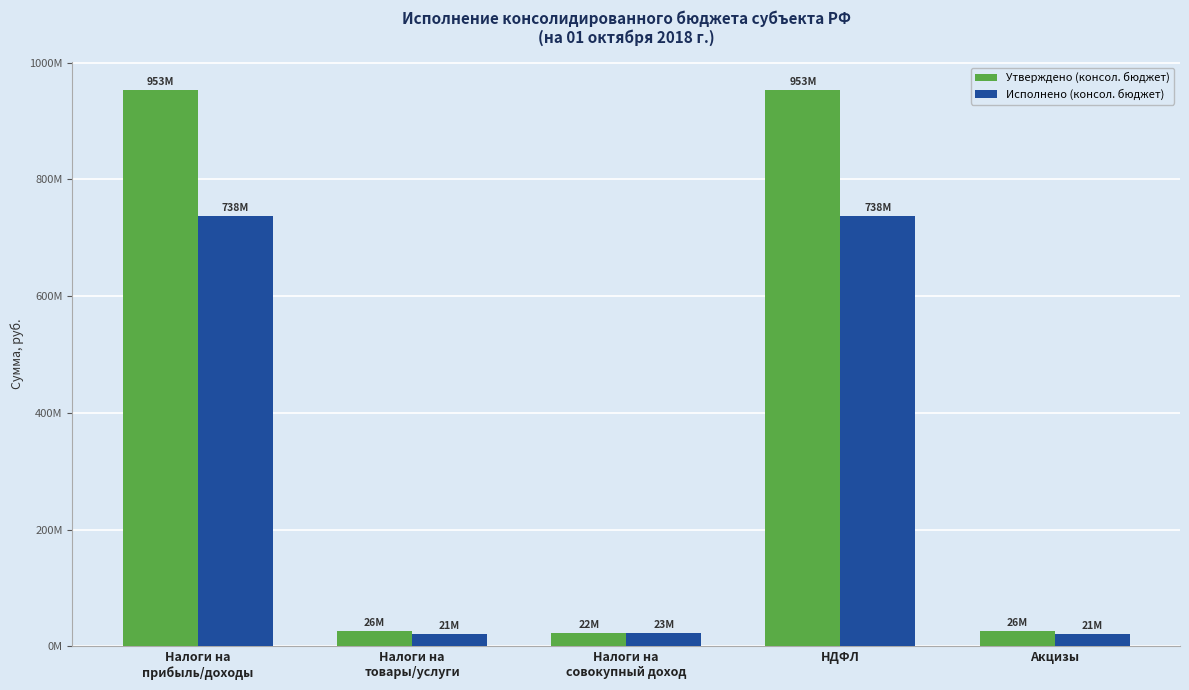

List the labels in order of Исполнено (консол. бюджет) value, largest first.

Налоги на
прибыль/доходы, НДФЛ, Налоги на
совокупный доход, Налоги на
товары/услуги, Акцизы